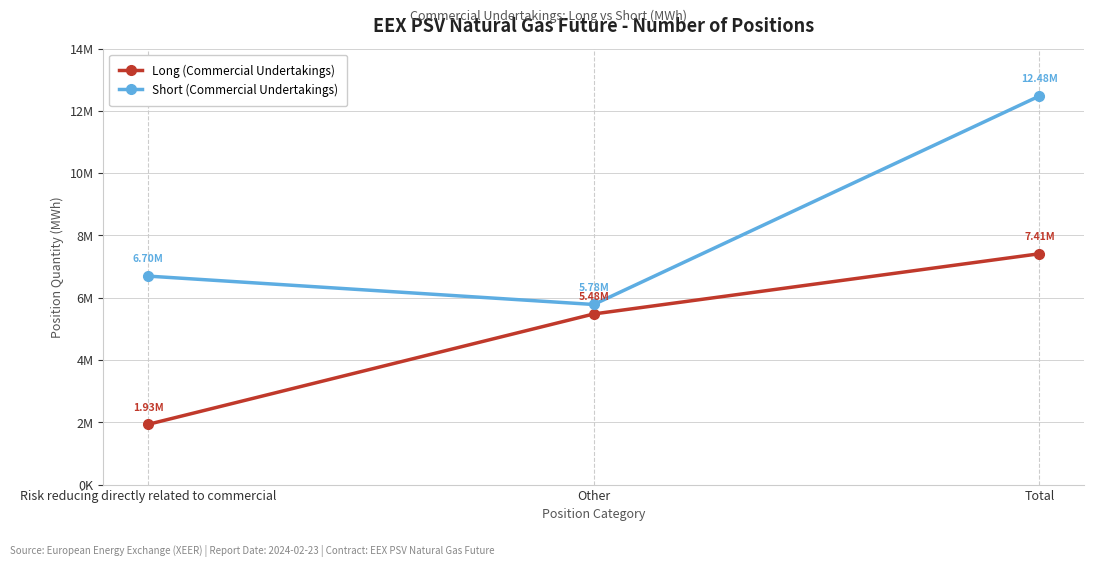

Where does the Long (Commercial Undertakings) series first go above 5479800?

Total